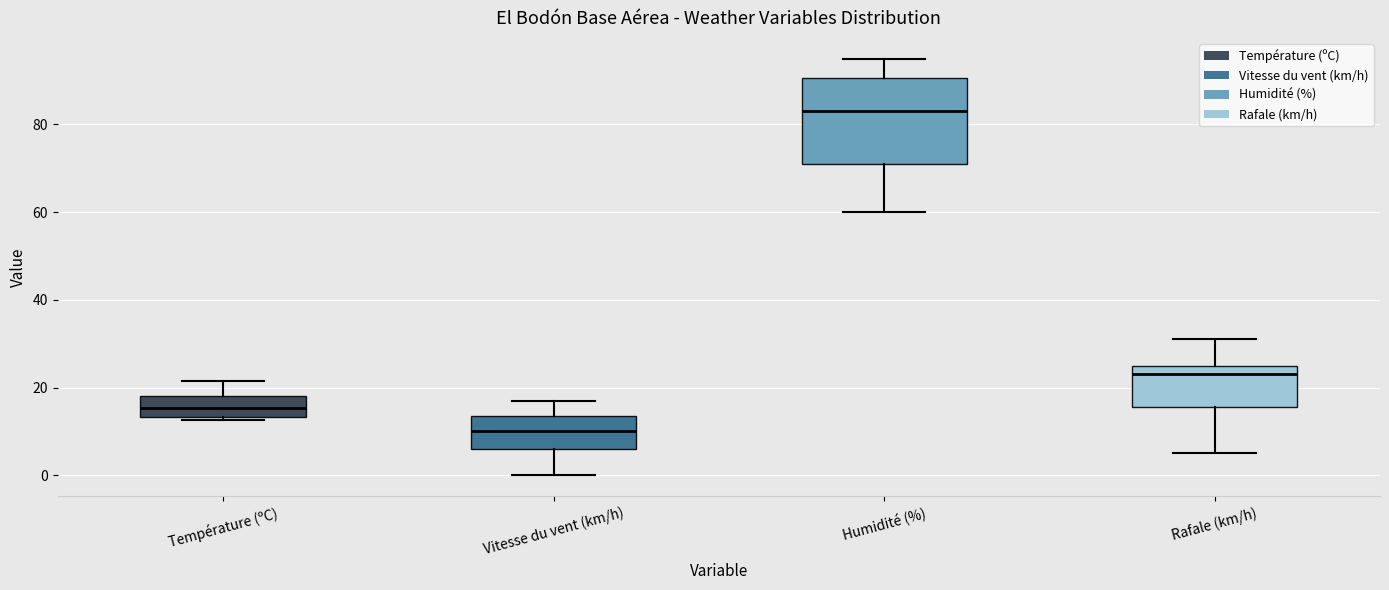

Which box is the tallest, from its lower edge to its upper edge?

Humidité (%)